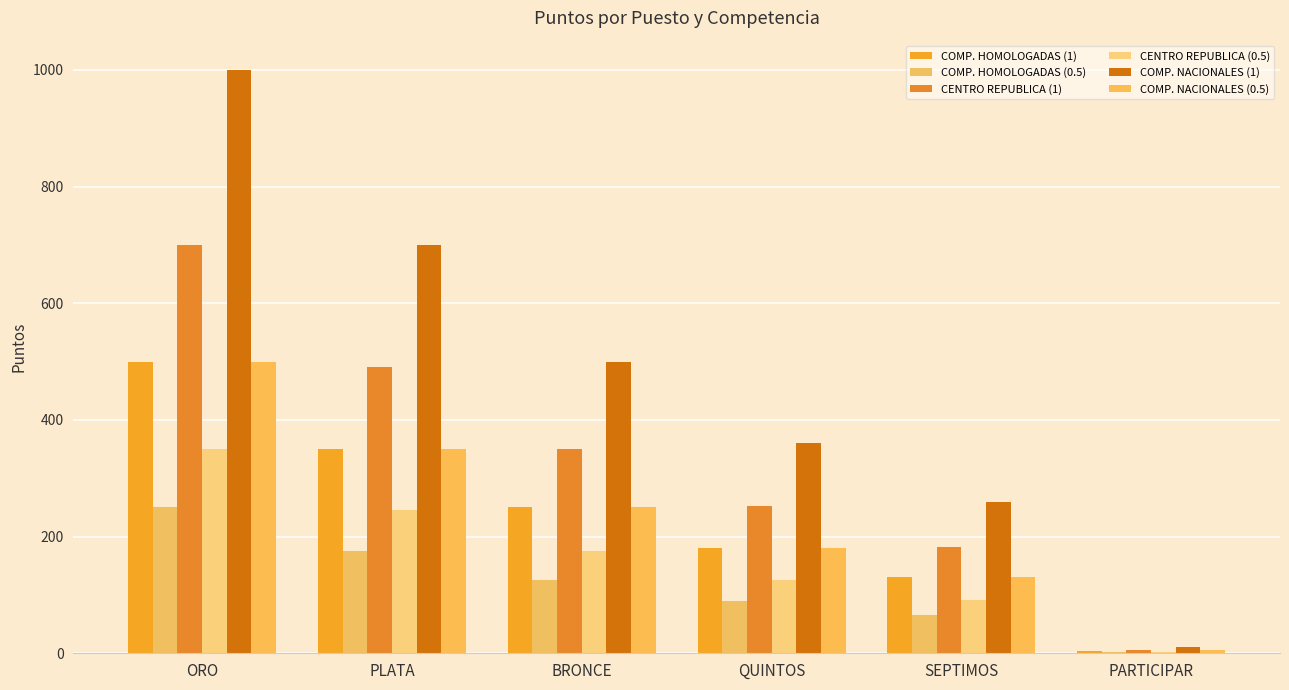

What is the smallest value displayed?

2.0